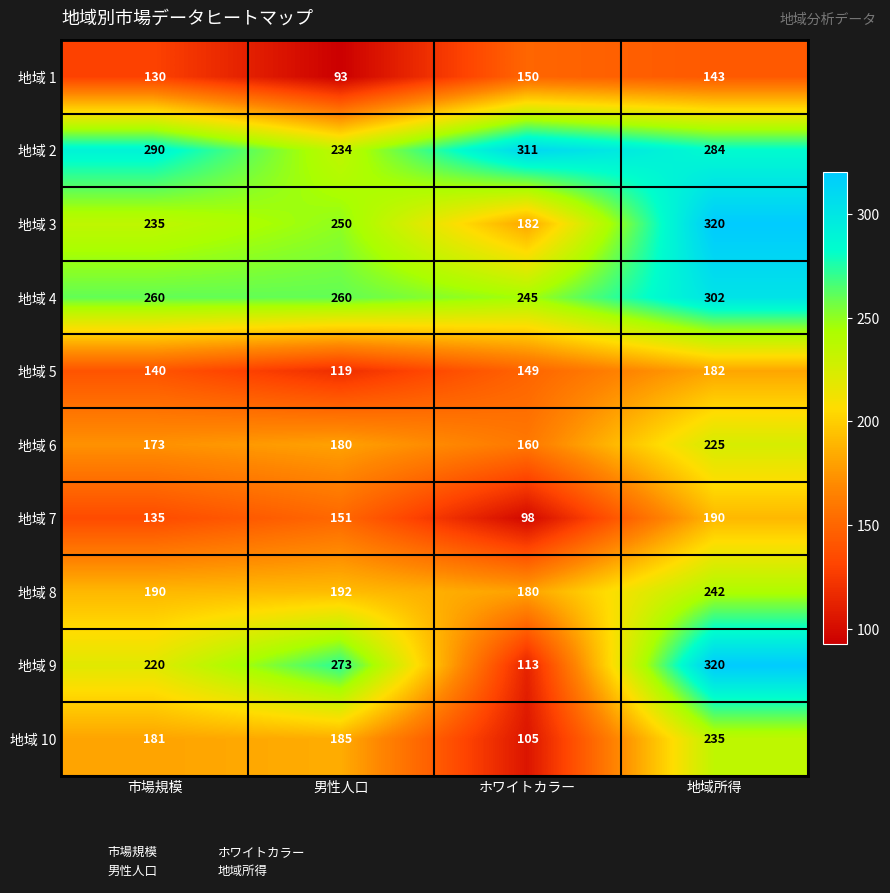

How many data points does each series have?

4